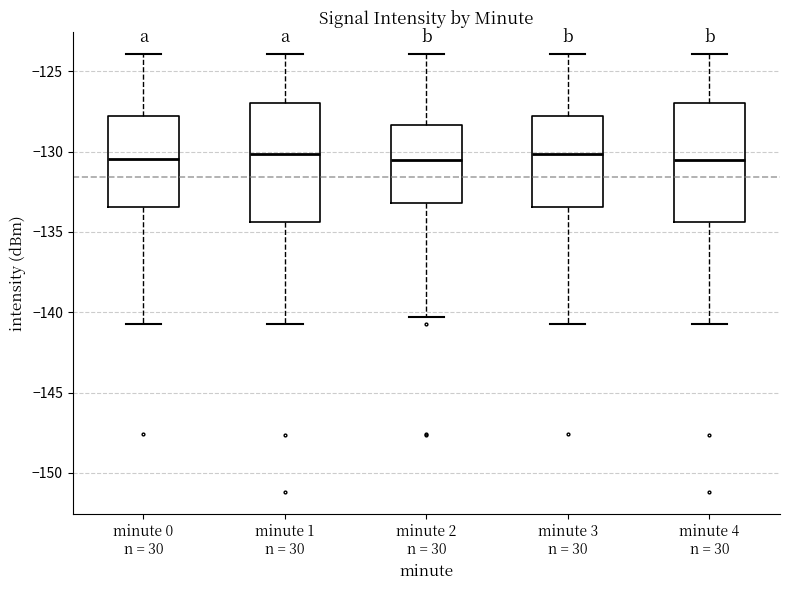

Reading left to right, read every box against the y-axis: the position of its median line, the range the box covers, and the ends of its whiskers. The values are not printed on the chart, so give them approximately, as read against the axis.

minute 0 n = 30: median -130.5, box -133.5 to -128.0, whiskers -140.5 to -124.0
minute 1 n = 30: median -130.0, box -134.5 to -127.0, whiskers -140.5 to -124.0
minute 2 n = 30: median -130.5, box -133.0 to -128.5, whiskers -140.5 to -124.0
minute 3 n = 30: median -130.0, box -133.5 to -128.0, whiskers -140.5 to -124.0
minute 4 n = 30: median -130.5, box -134.5 to -127.0, whiskers -140.5 to -124.0